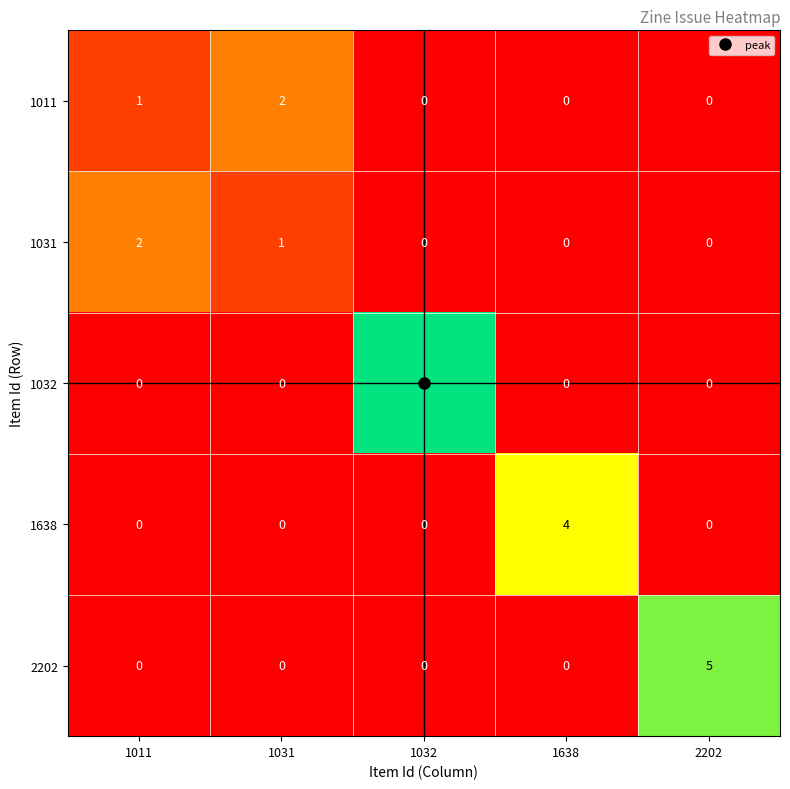

What is the greatest value displayed?

6